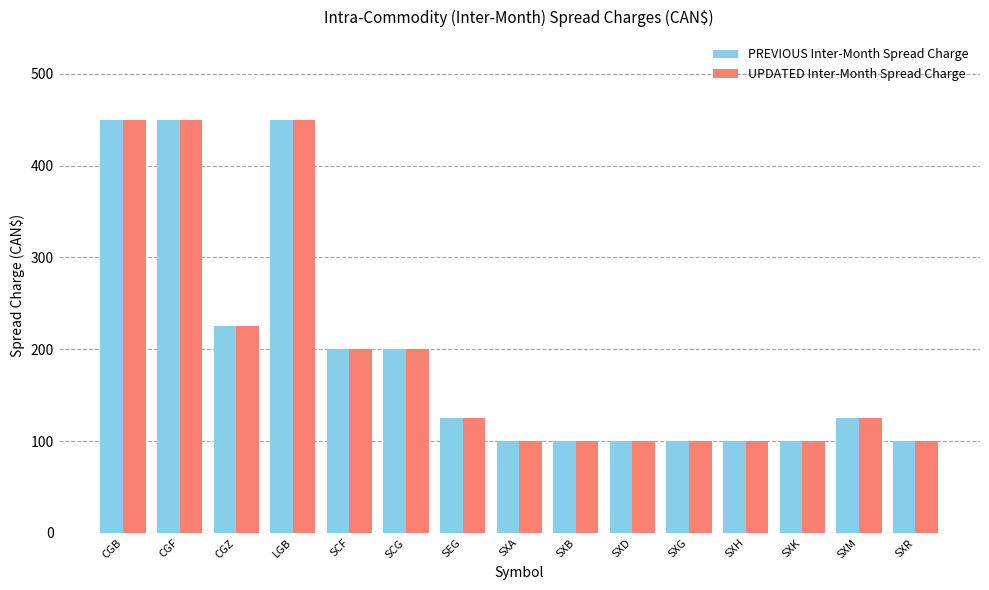

What is the greatest value displayed?

450